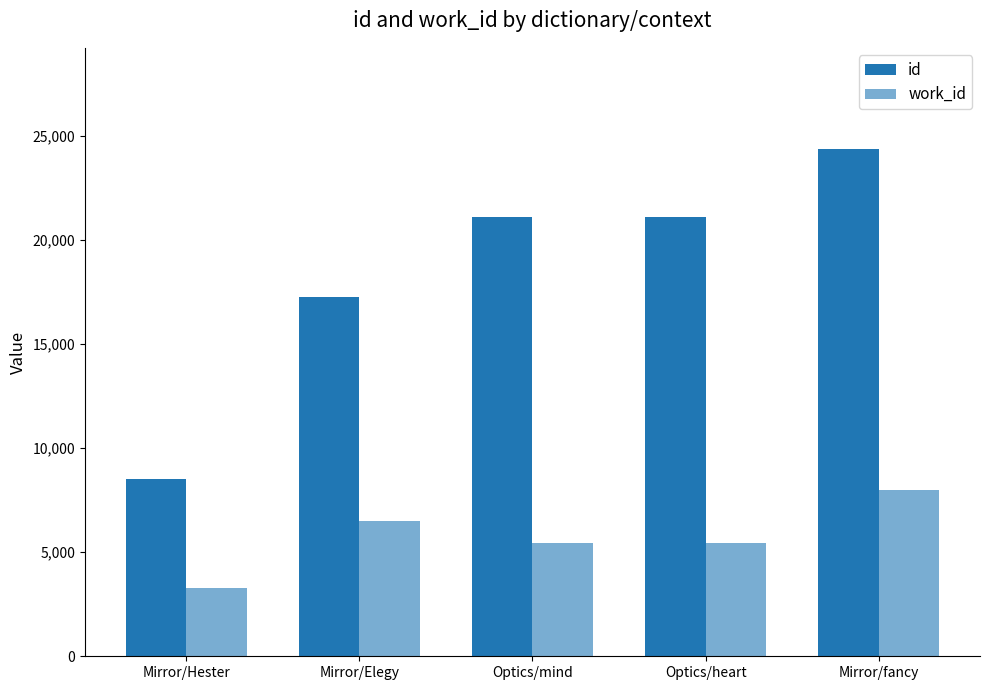

Count the number of data series in this chart.

2